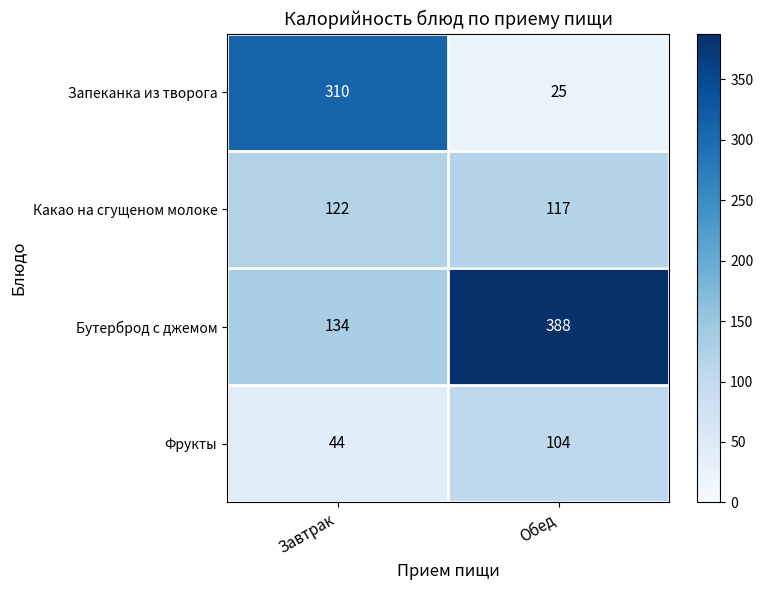

Between Завтрак and Обед, which series saw the biggest shift?

Запеканка из творога